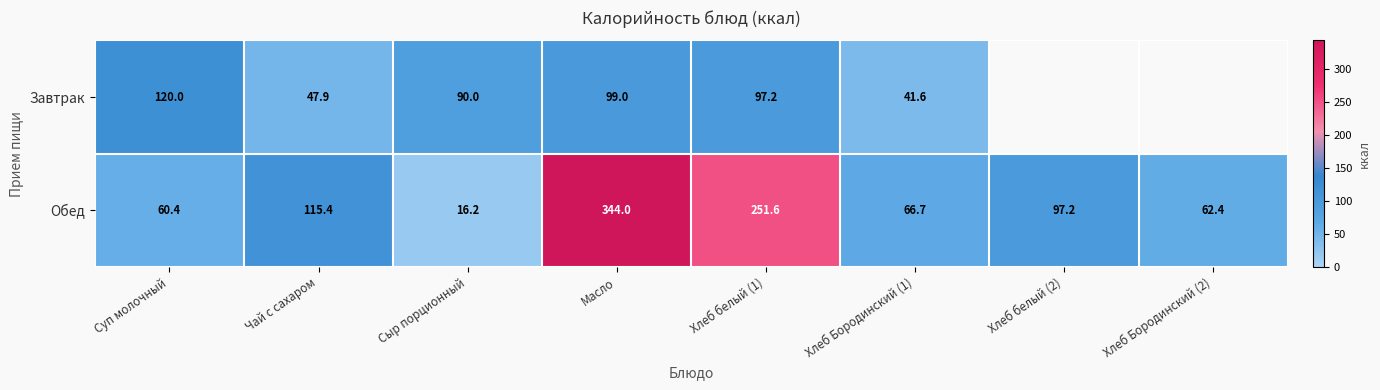

The value of Обед at Суп молочный is 60.4. True or false?

True